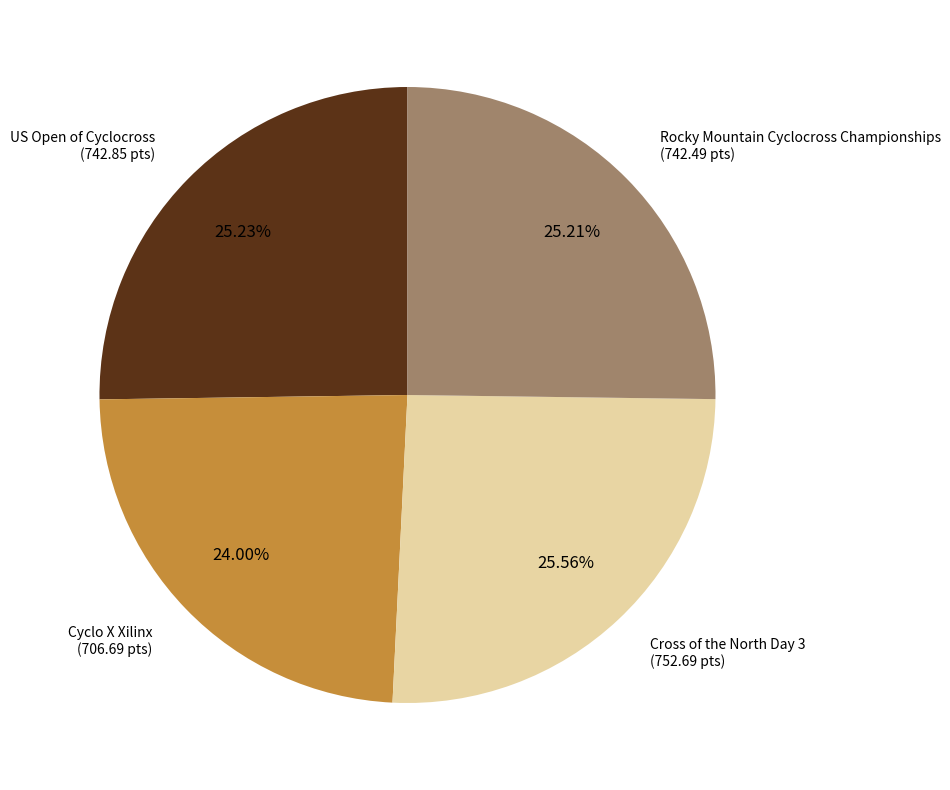

Is there a majority slice in this chart?

No